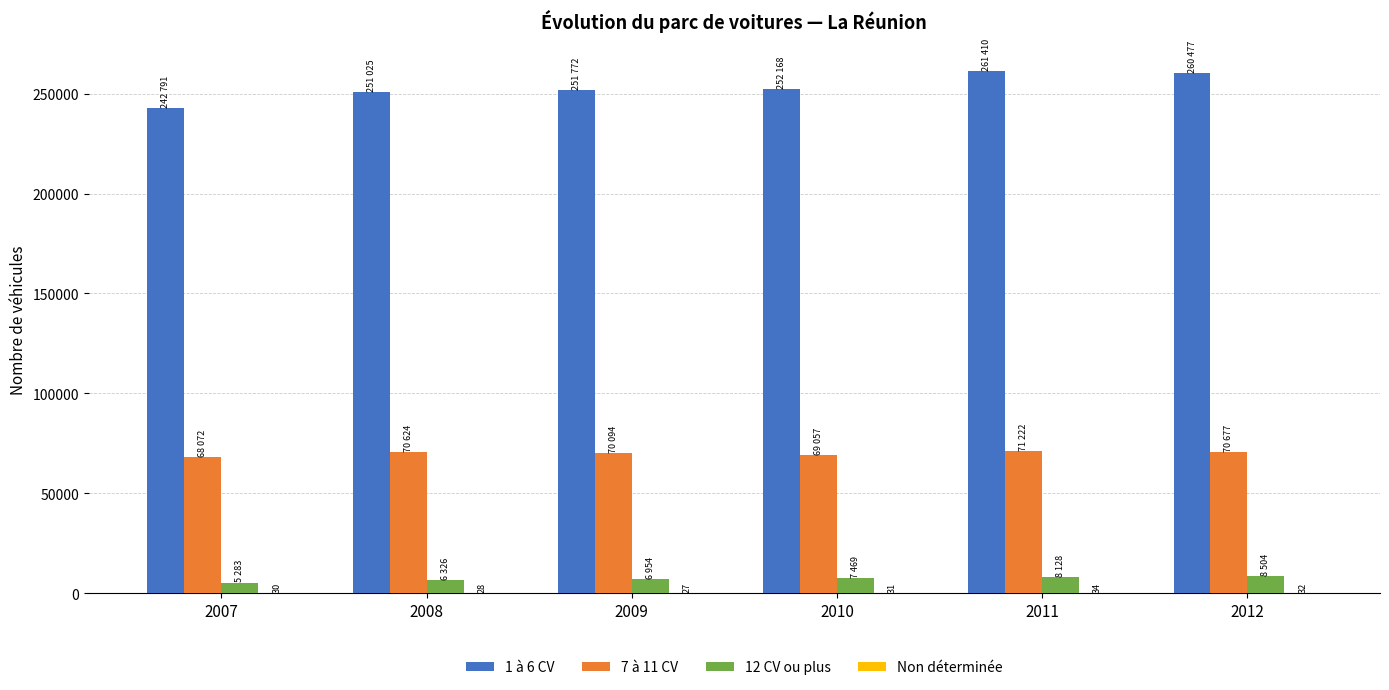

The value of 7 à 11 CV at 2008 is 70624. True or false?

True